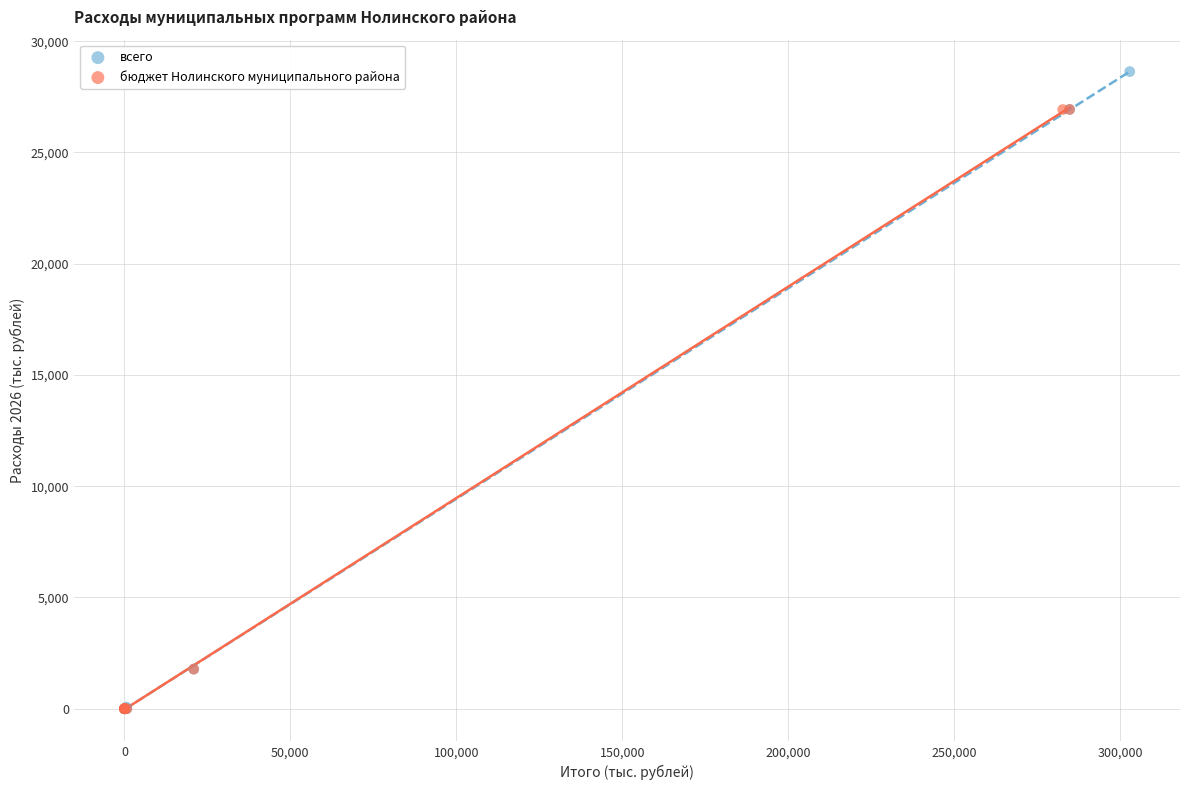

What are all the series names shown in the legend?

всего, бюджет Нолинского муниципального района